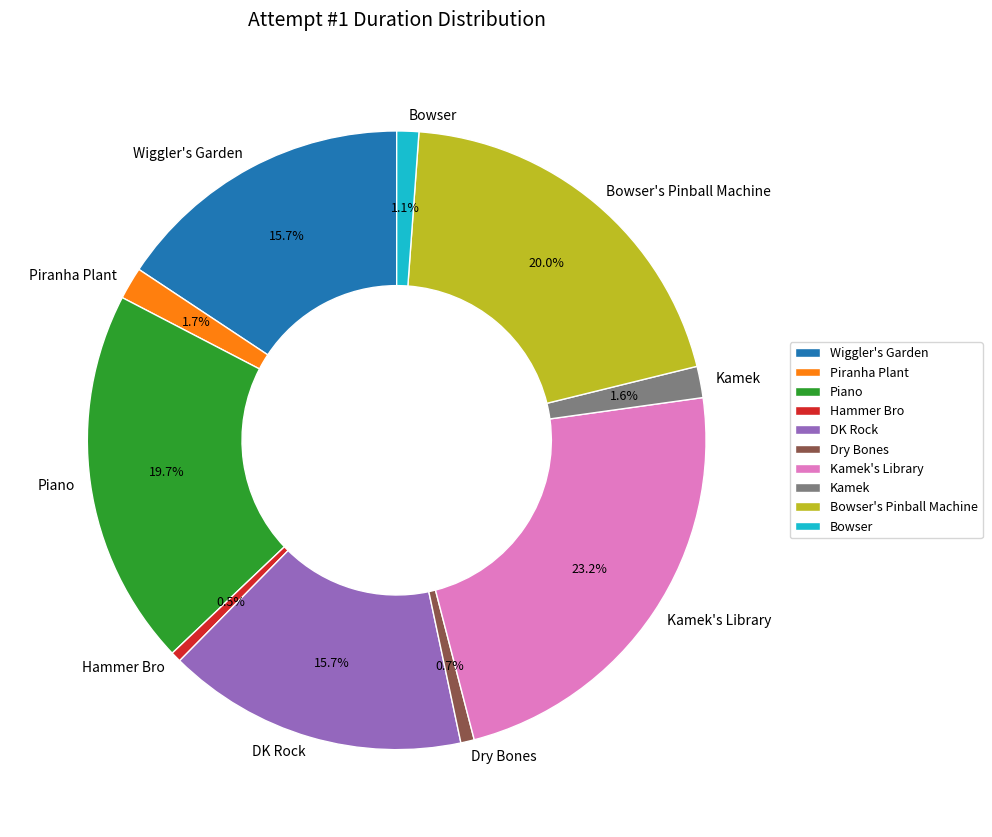

Count the number of slices in the pie.

10